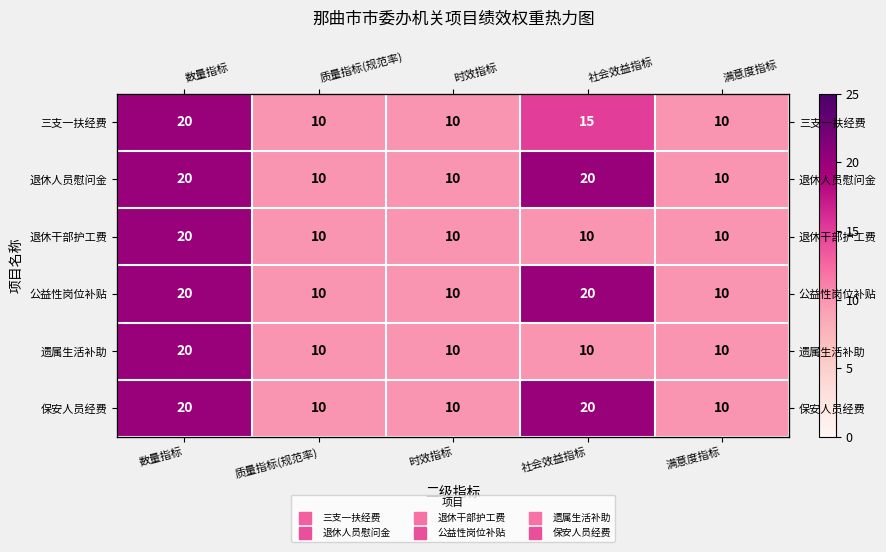

The 三支一扶经费 series shows 10 at 时效指标. True or false?

True